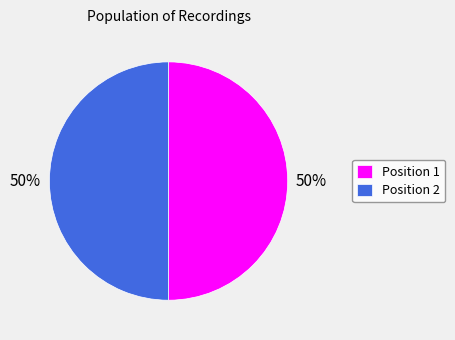

Approximately how many times larger is the value at Position 1 compared to Position 2?

1.0